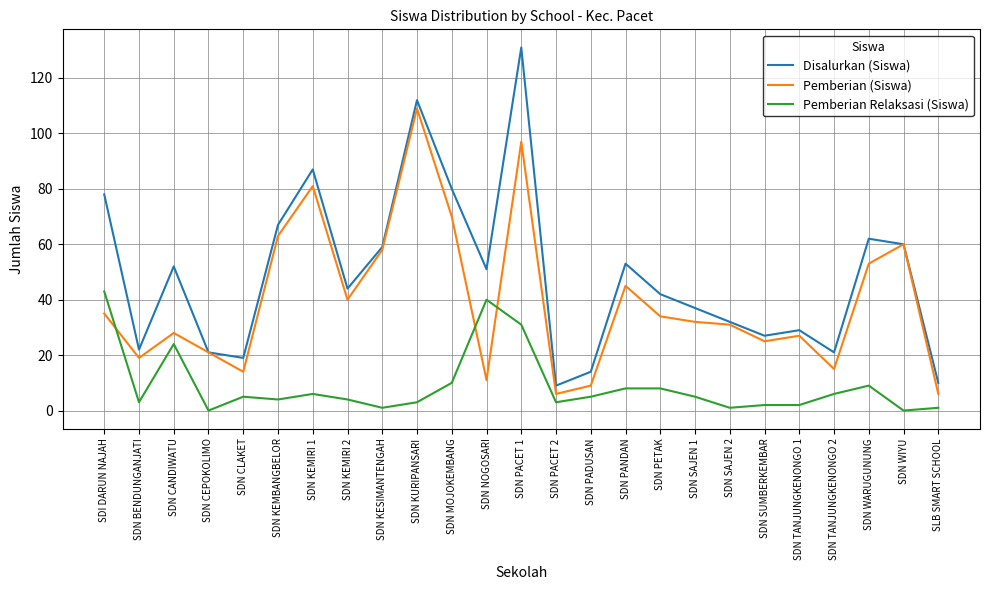

List the series in order of their overall mean, highest first.

Disalurkan (Siswa), Pemberian (Siswa), Pemberian Relaksasi (Siswa)